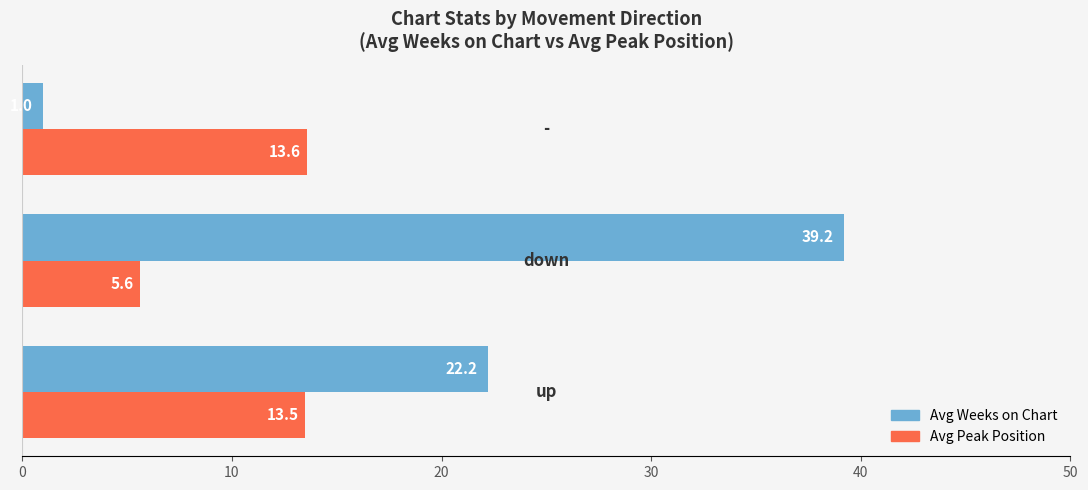

Which series has the largest total across all categories?

Avg Weeks on Chart